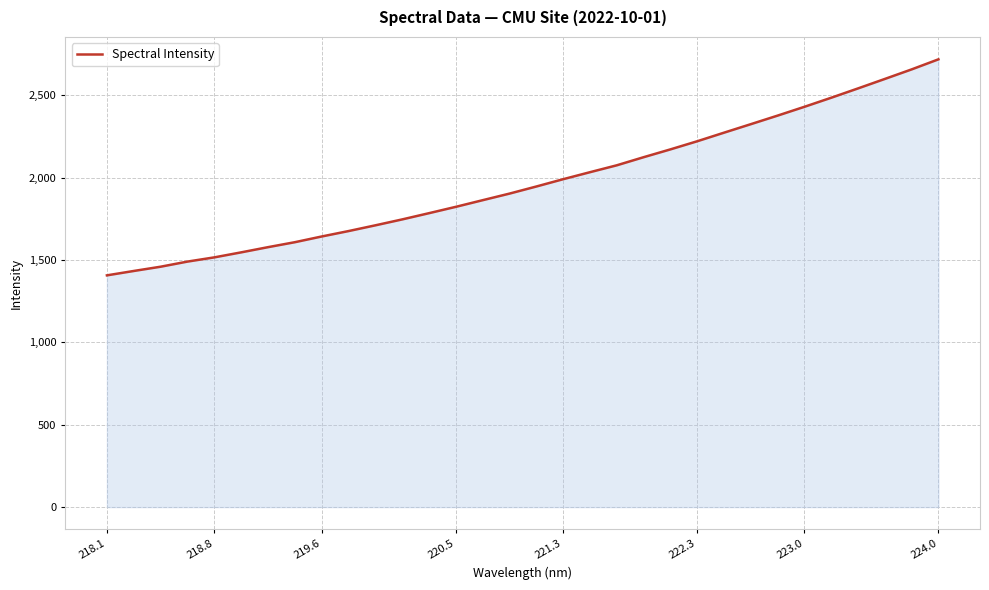

True or false: there are more than 2 points higher than both neighbors.

False